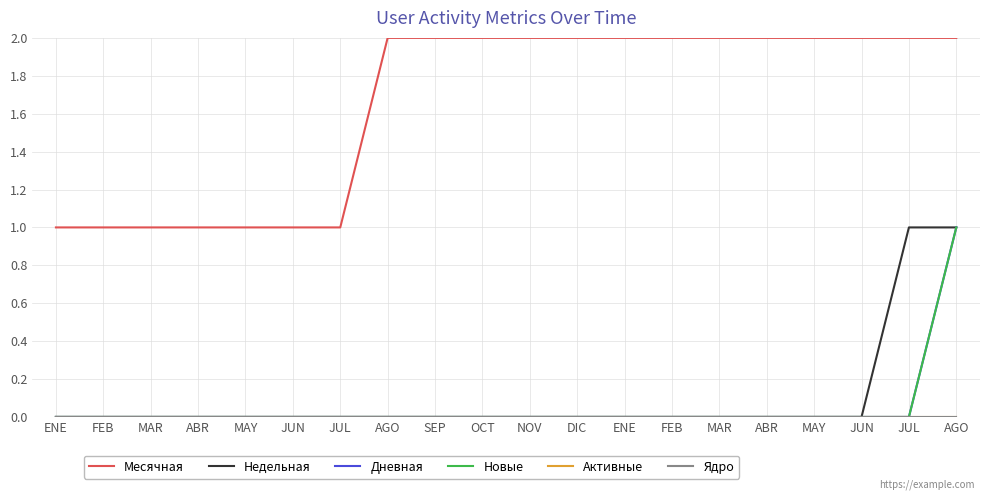

Is this an area chart (filled region under the line)?

No